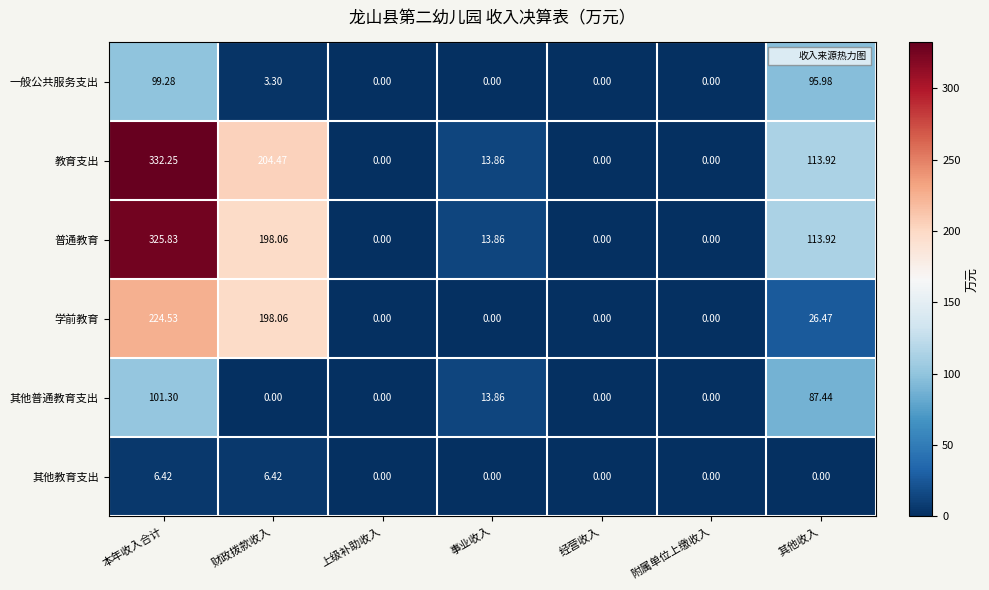

Which category has the highest value across all series?

本年收入合计